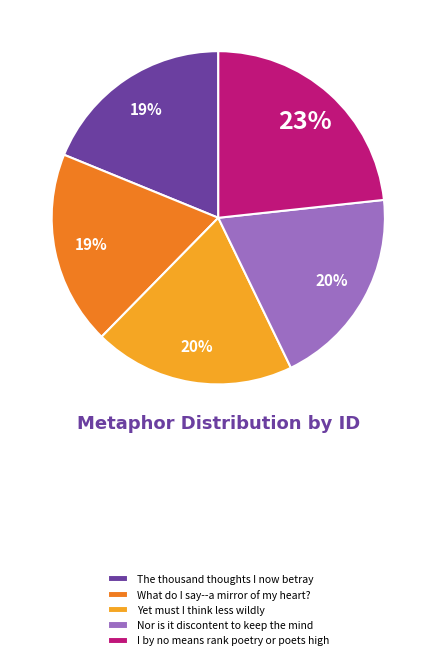

Which slice is the largest?

I by no means rank poetry or poets high